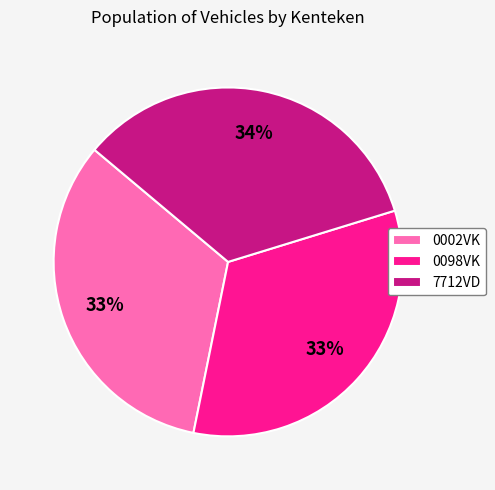

Is the sum of 7712VD and 0002VK greater than half?

Yes